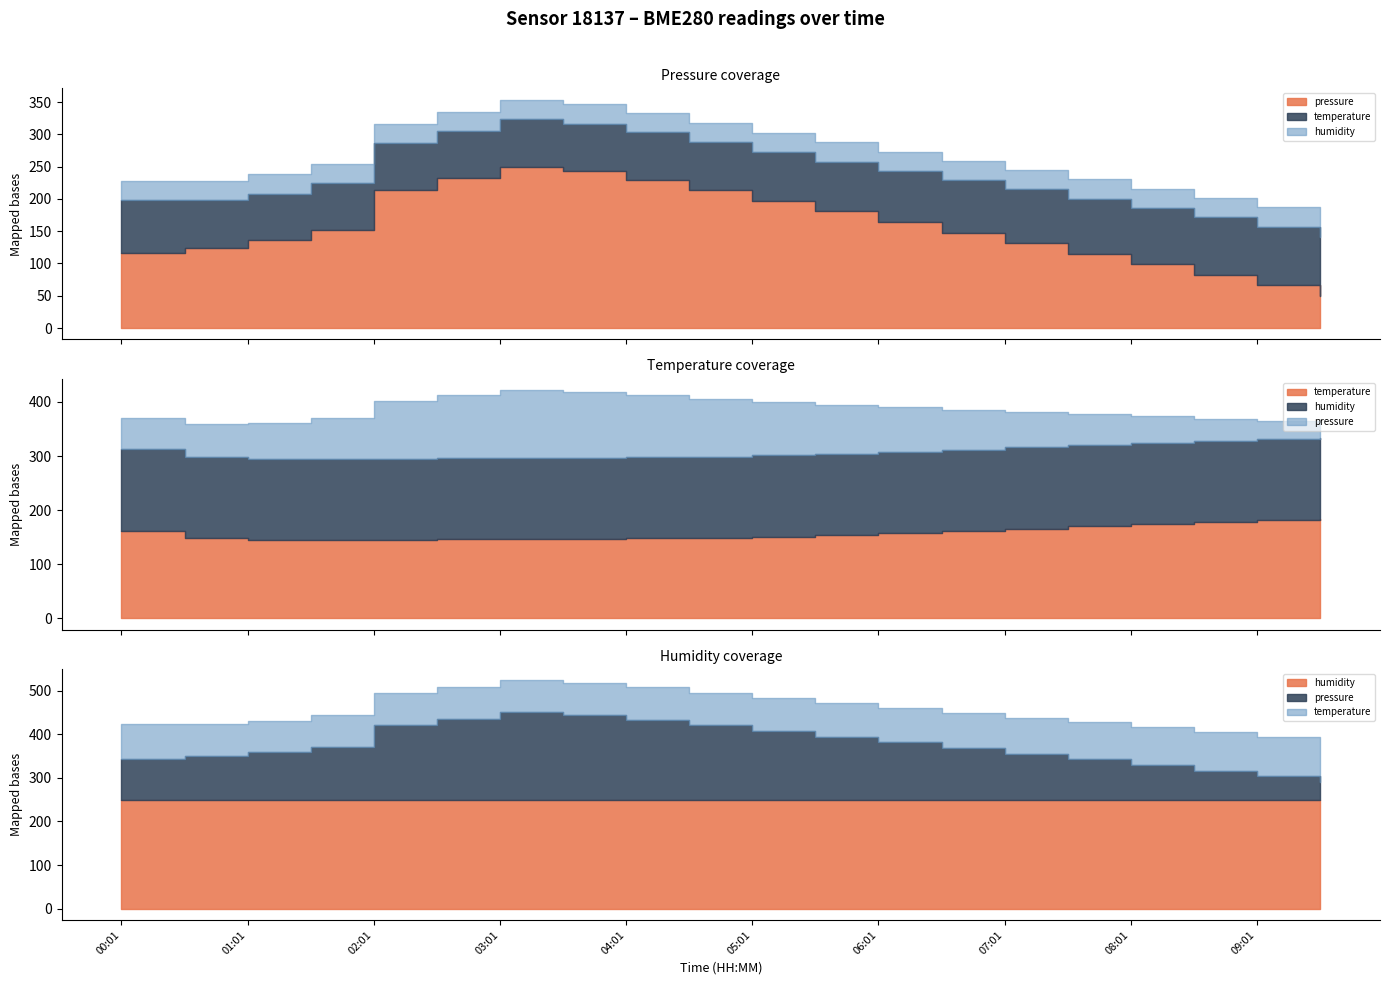

What are all the series names shown in the legend?

pressure, temperature, humidity